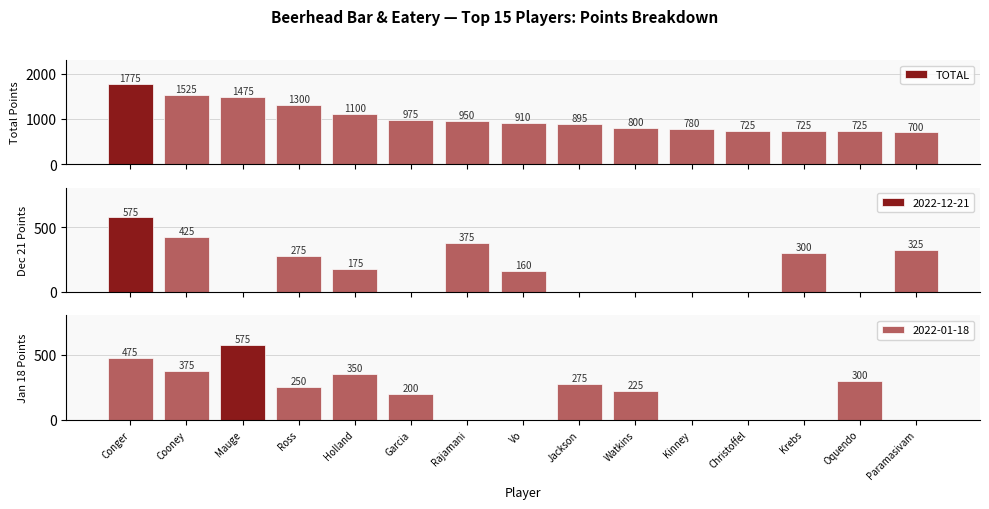

What is the label of the 3rd bar from the left?

Mauge